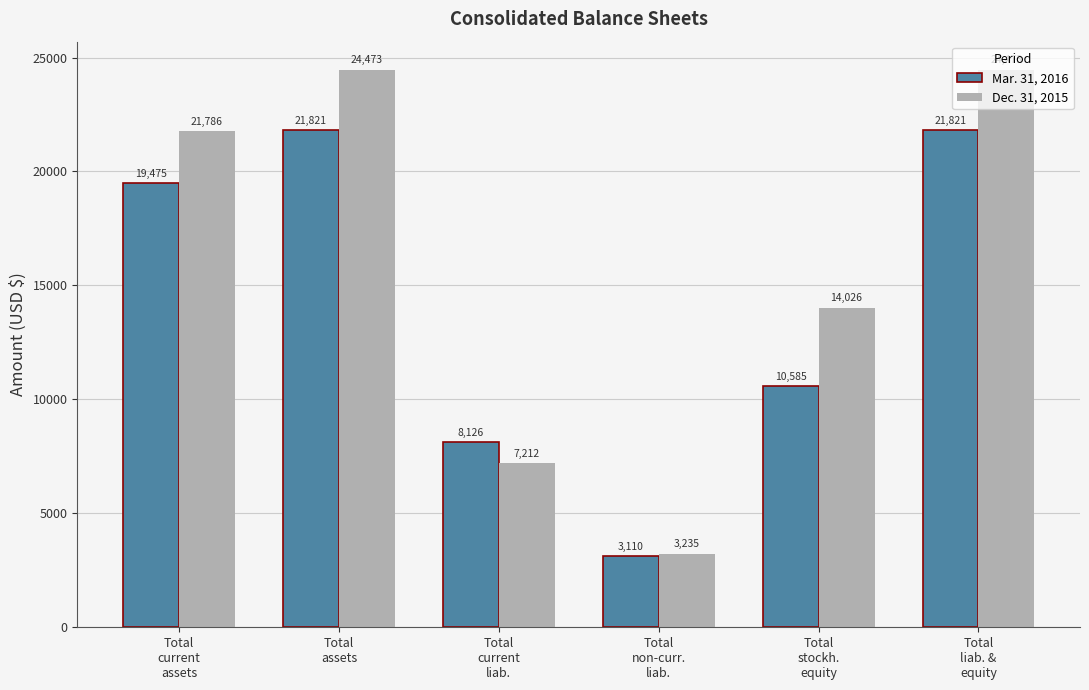

Reading left to right, transcribe all the data shown in this chart.

Mar. 31, 2016: Total
current
assets=19475	Total
assets=21821	Total
current
liab.=8126	Total
non-curr.
liab.=3110	Total
stockh.
equity=10585	Total
liab. &
equity=21821
Dec. 31, 2015: Total
current
assets=21786	Total
assets=24473	Total
current
liab.=7212	Total
non-curr.
liab.=3235	Total
stockh.
equity=14026	Total
liab. &
equity=24473